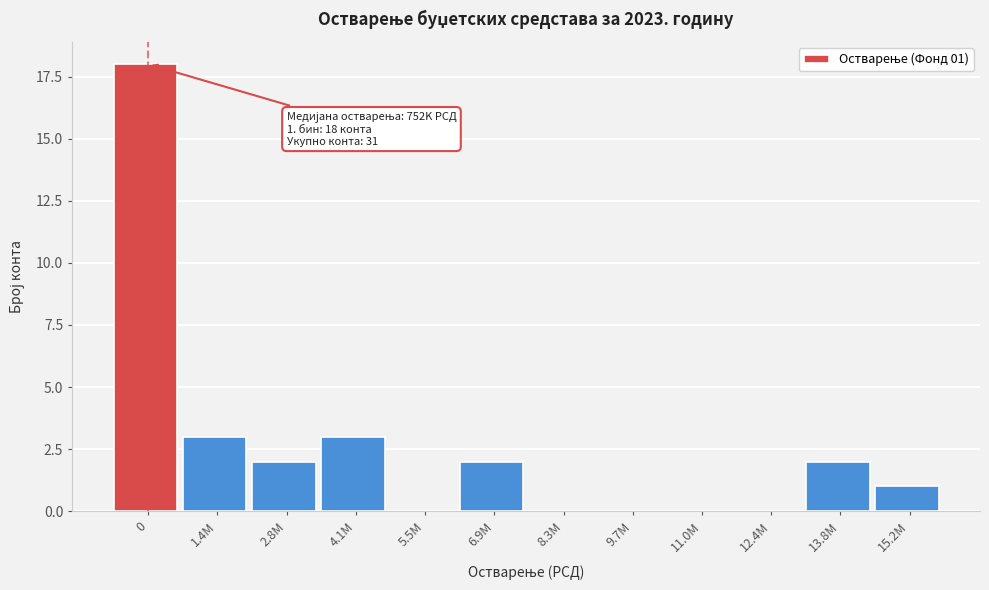

Reading left to right, list all the values displayed in this chart.

0=18	1.4M=3	2.8M=2	4.1M=3	5.5M=0	6.9M=2	8.3M=0	9.7M=0	11.0M=0	12.4M=0	13.8M=2	15.2M=1